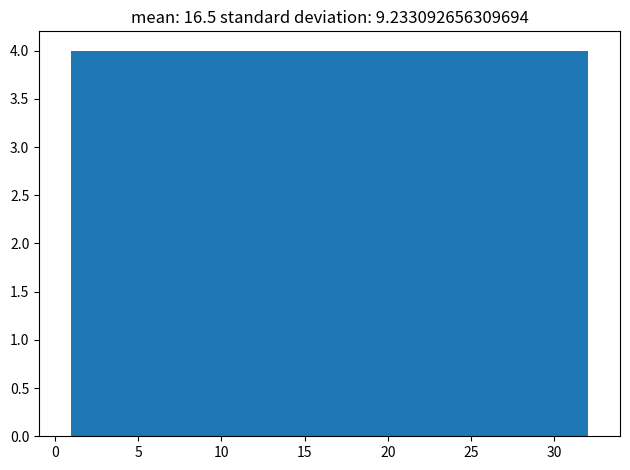

How tall is the bar that spans 20.5 to 24.5 on the x-axis? Neither the bar edges nor the heights are printed on the chart, so give them approximately, as read against the axes.

4